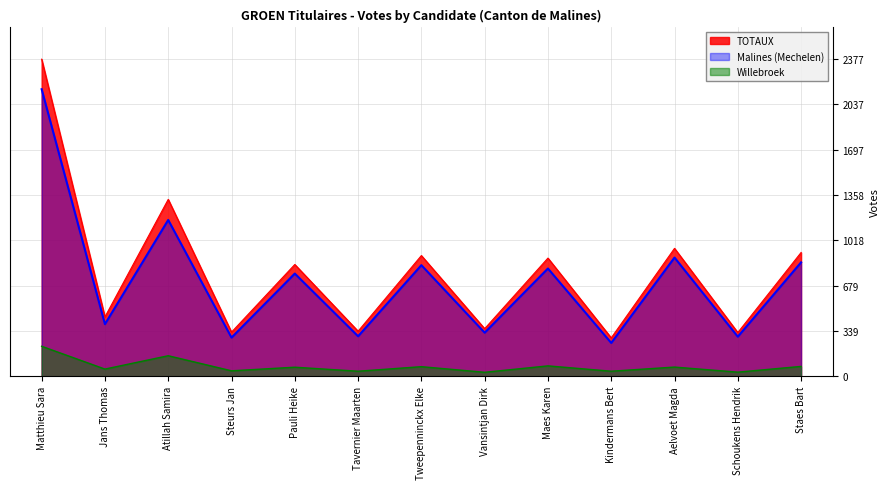

Reading right to left, list all the values displayed in this chart.

Malines (Mechelen): 854	297	890	250	808	327	833	300	770	290	1172	391	2152
Willebroek: 74	31	69	38	78	30	72	38	68	41	154	54	225
TOTAUX: 928	328	959	288	886	357	905	338	838	331	1326	445	2377